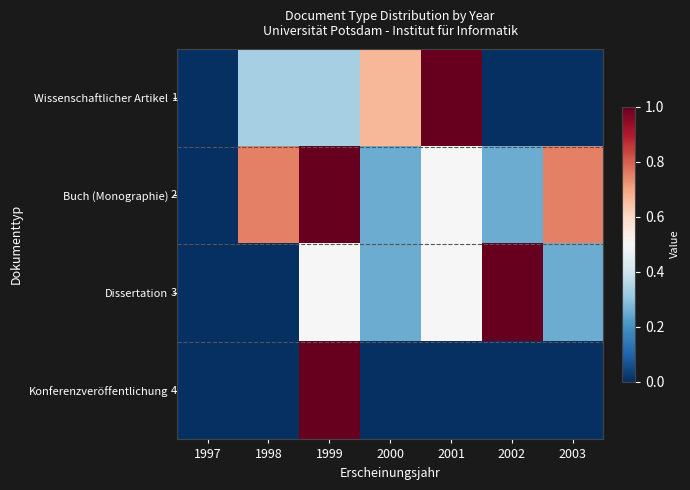

Rank the series by their maximum value, from lowest to highest.

Wissenschaftlicher Artikel, Buch (Monographie), Dissertation, Konferenzveröffentlichung